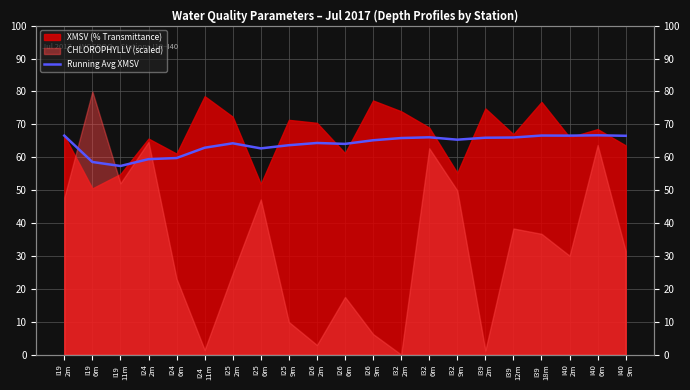

What is the sum of the values at I39
2m and I32
6m?

132.0